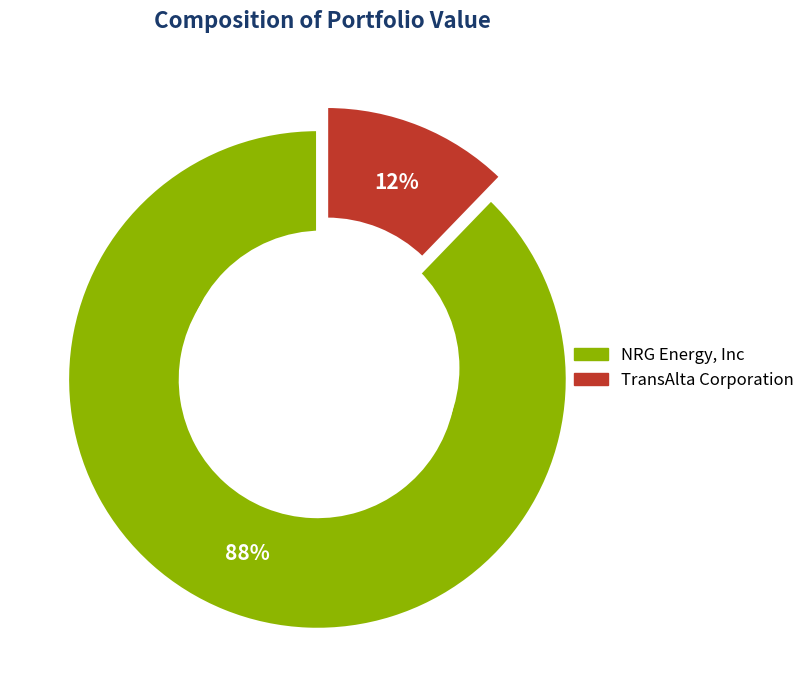

True or false: NRG Energy, Inc accounts for 88% of the total.

True